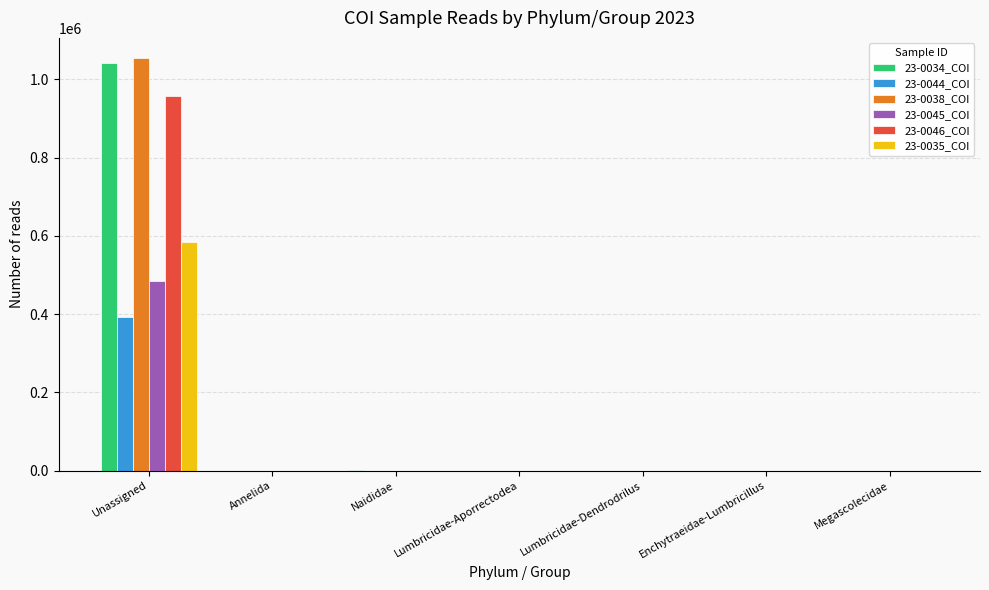

What are all the series names shown in the legend?

23-0034_COI, 23-0044_COI, 23-0038_COI, 23-0045_COI, 23-0046_COI, 23-0035_COI